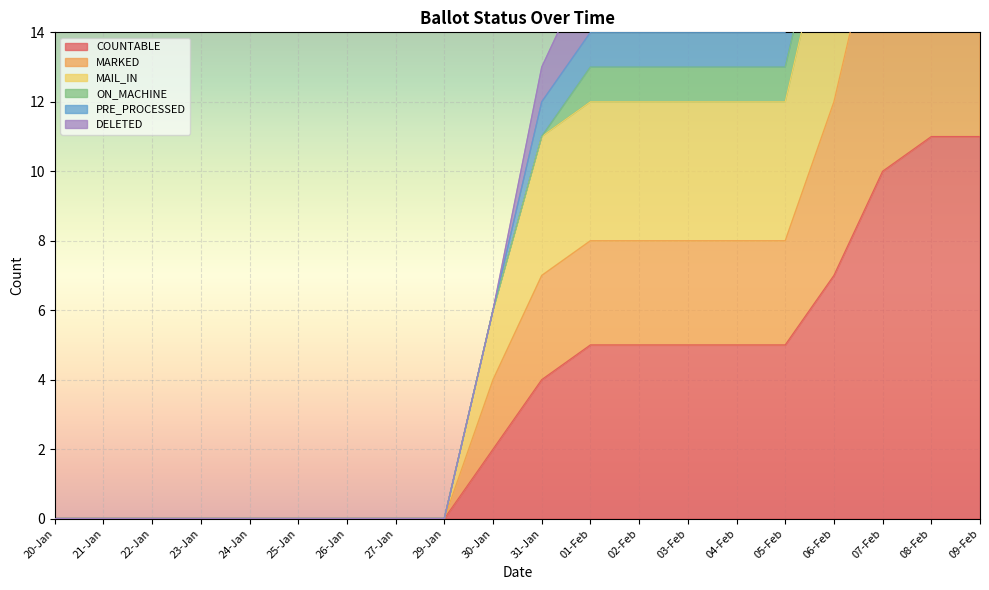

True or false: COUNTABLE has more than 1 points higher than both neighbors.

False